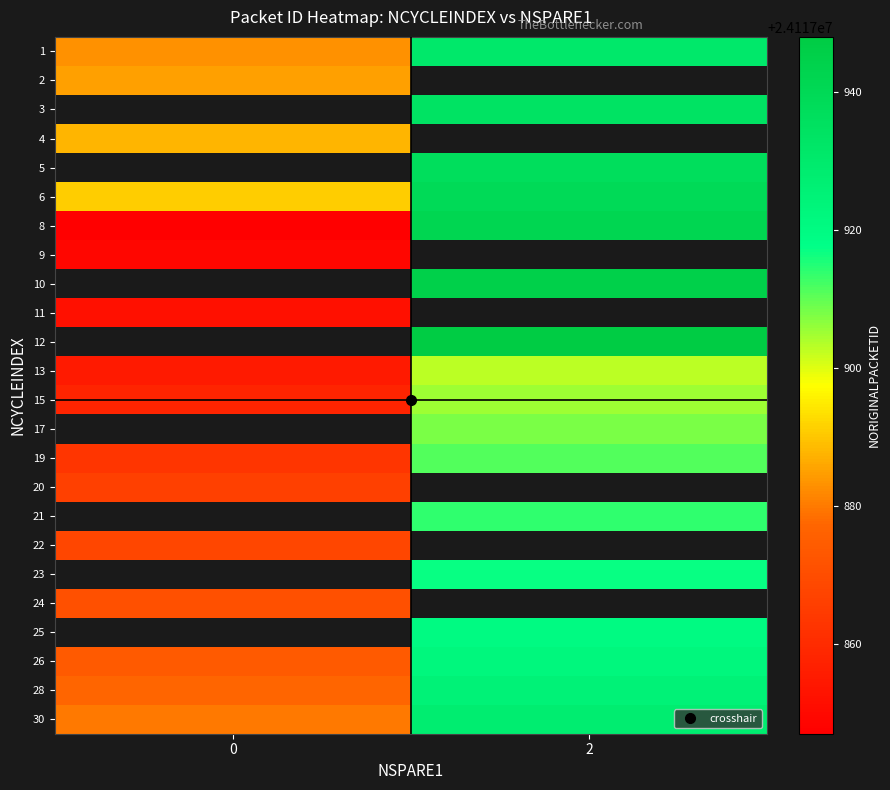

Between 0 and 2, which is larger?

2